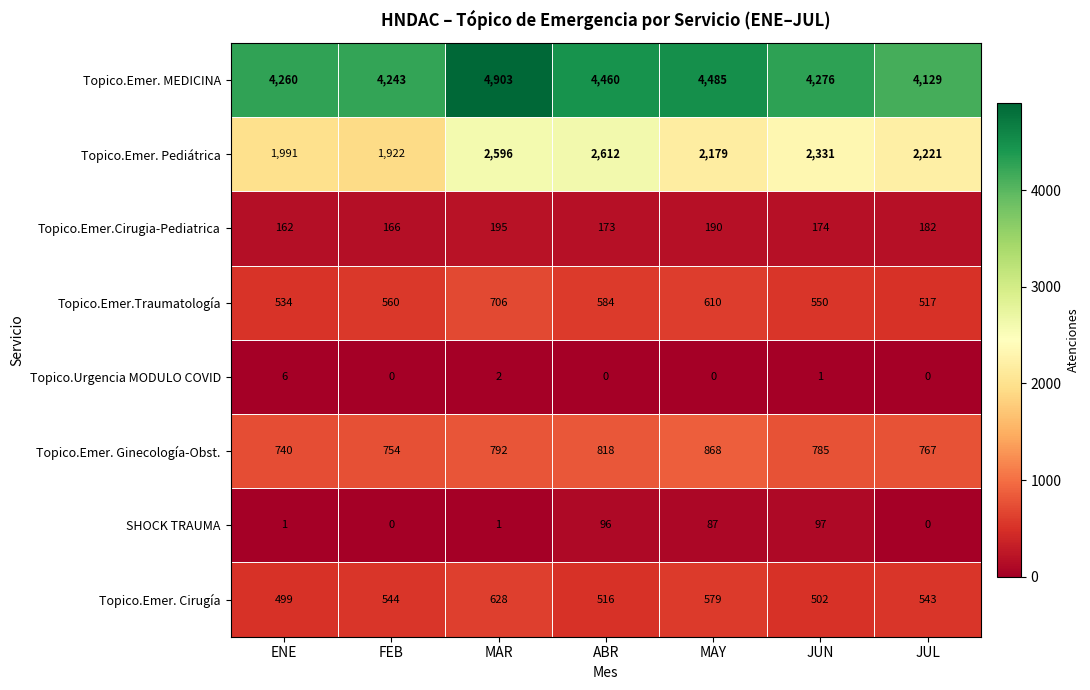

The Topico.Urgencia MODULO COVID series shows 6 at ENE. True or false?

True